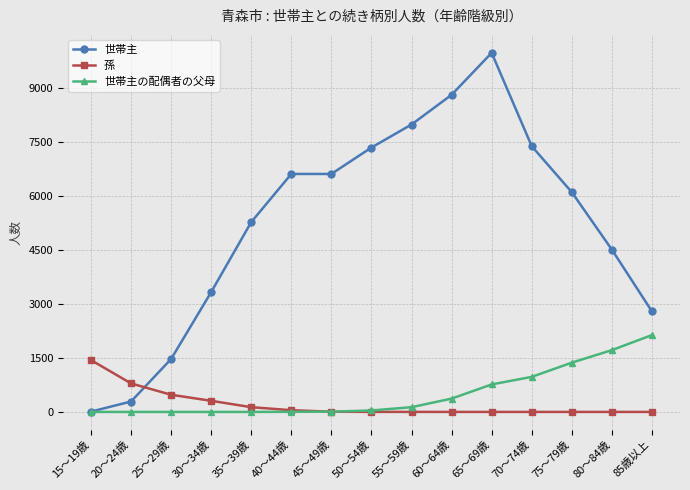

At 85歳以上, list the series in order from smallest to largest.

孫, 世帯主の配偶者の父母, 世帯主